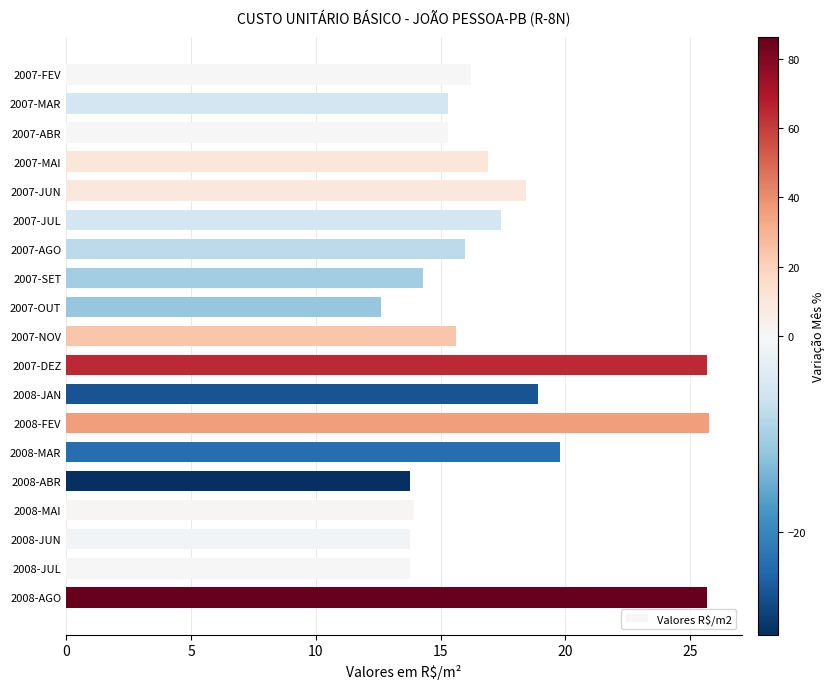

The chart shows a value of 16.0 at 2007-AGO. True or false?

True